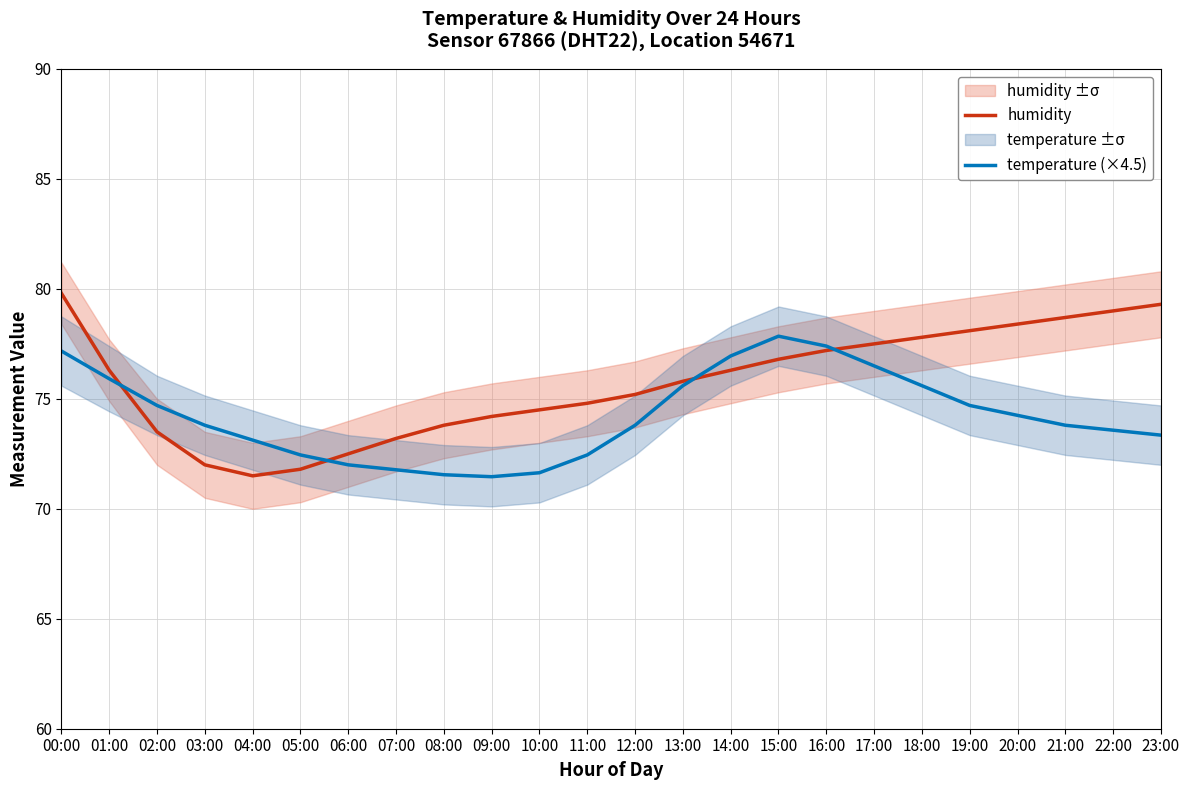

The humidity series shows 72.0 at 03:00. True or false?

True